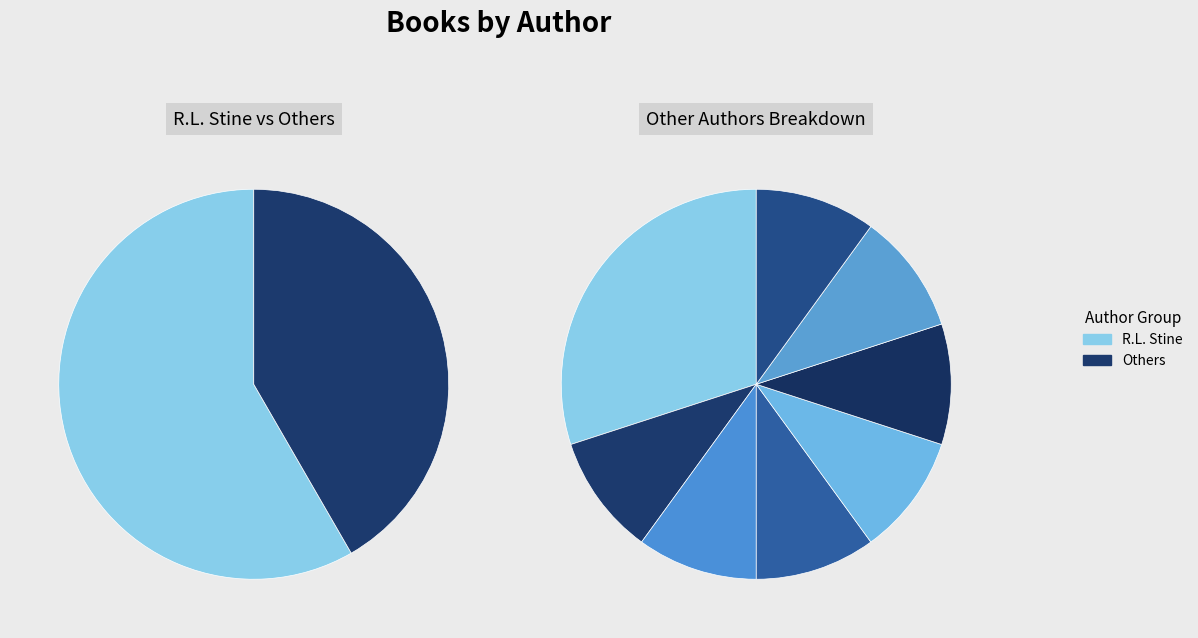

Count the number of slices in the pie.

9